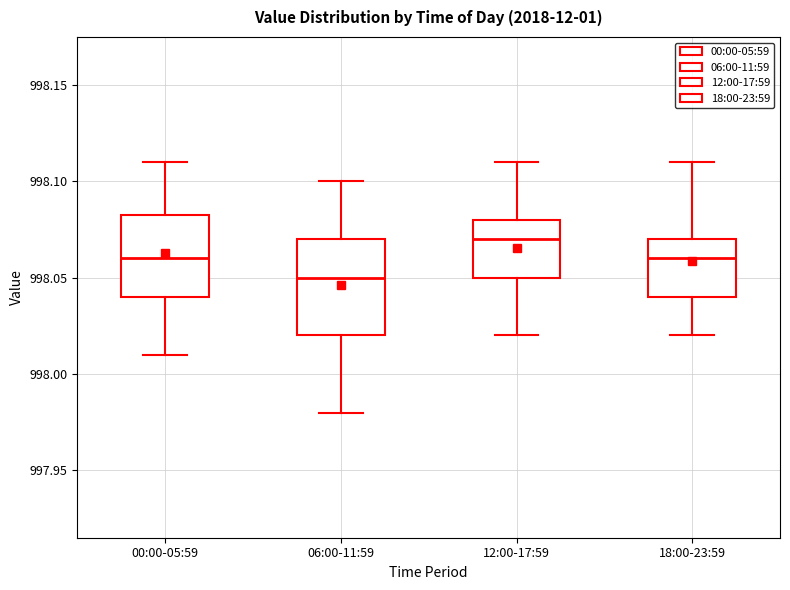

Which box has the lowest median line?

06:00-11:59